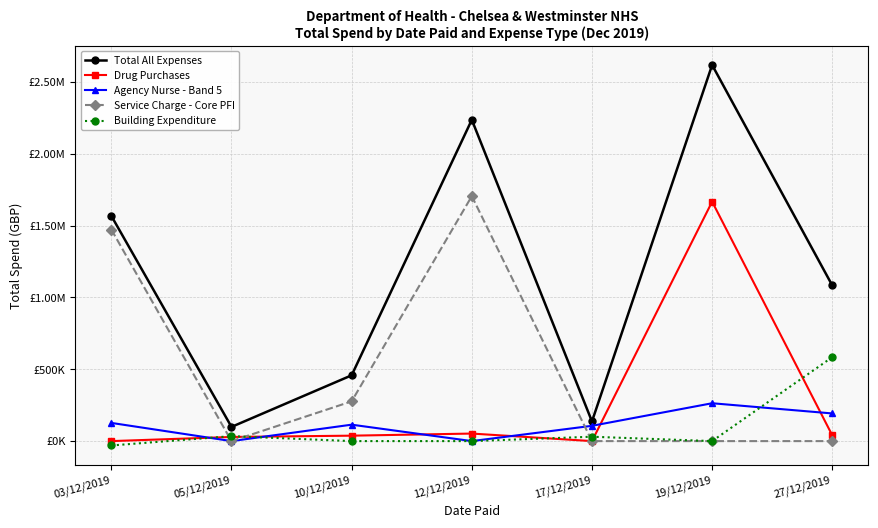

What are all the series names shown in the legend?

Total All Expenses, Drug Purchases, Agency Nurse - Band 5, Service Charge - Core PFI, Building Expenditure